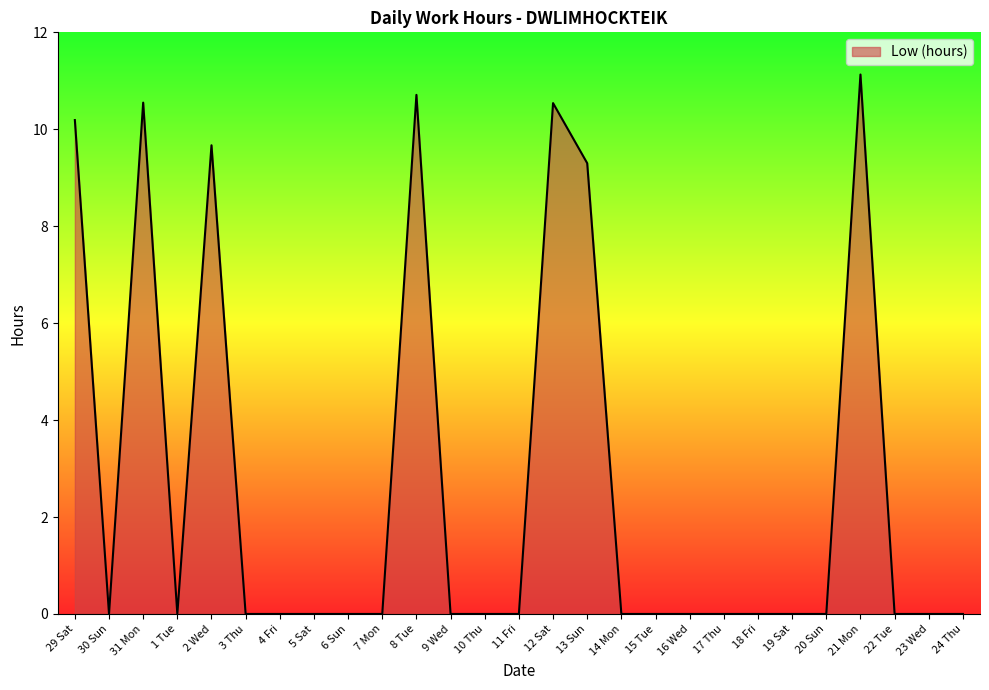

Is it true that the value at 4 Fri is 0.0?

True